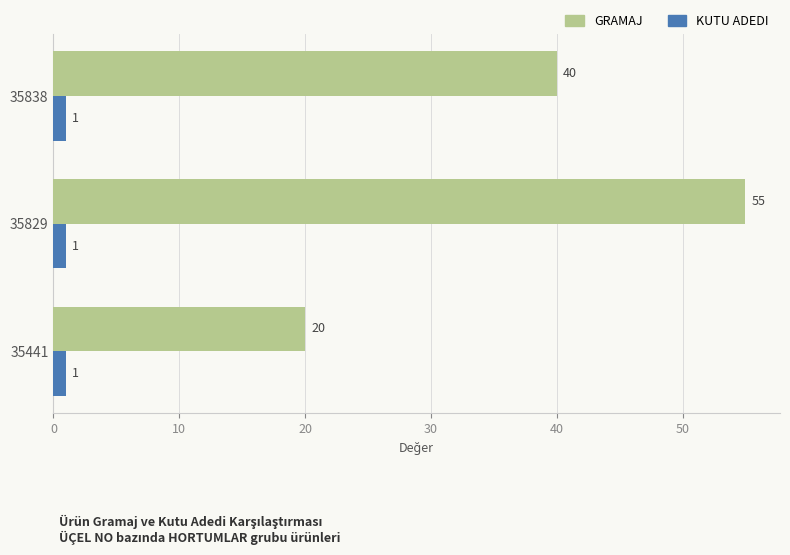

Which series has the largest total across all categories?

GRAMAJ